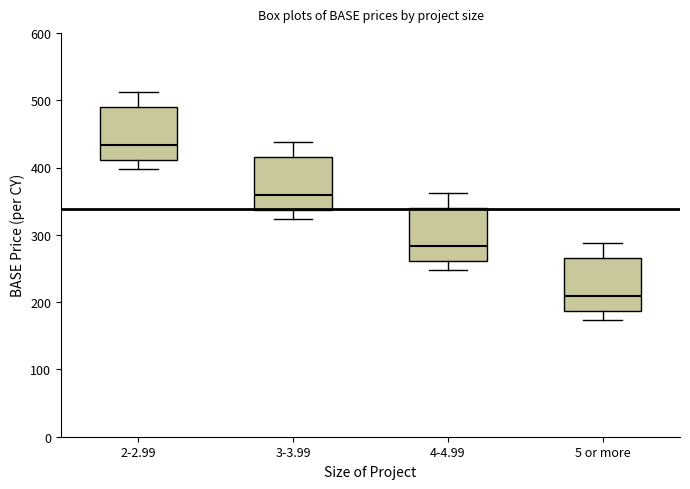

Where is the upper edge of the box for 4-4.99 on the y-axis? The values are not printed on the chart, so give them approximately, as read against the axis.

340